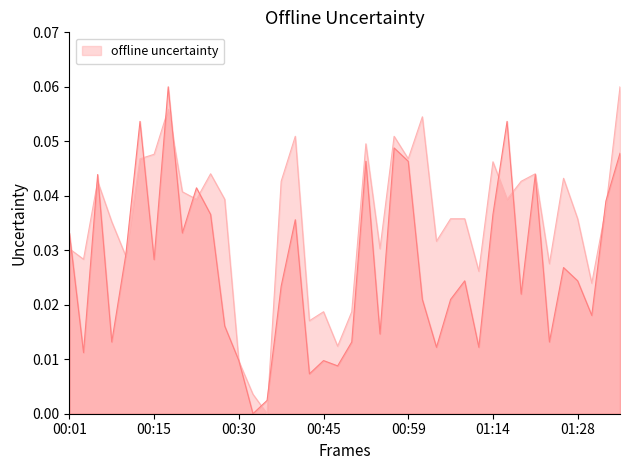

Where is P2 nearest to the value 0?

00:32